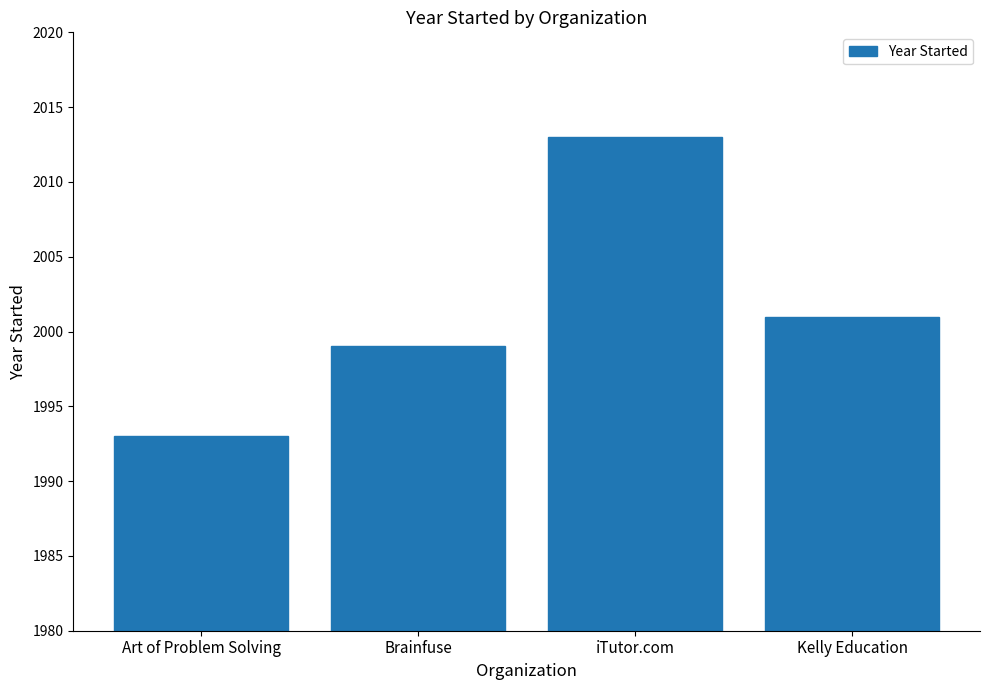

What is the value of the 2nd bar from the left?

1999